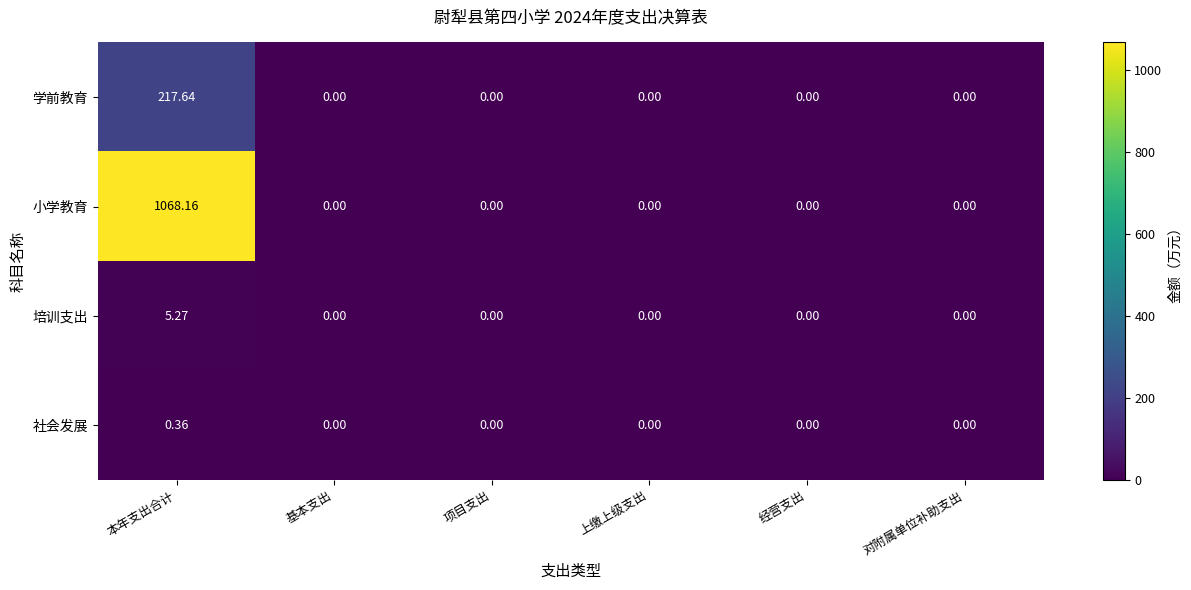

Rank the series by their maximum value, from lowest to highest.

社会发展, 培训支出, 学前教育, 小学教育